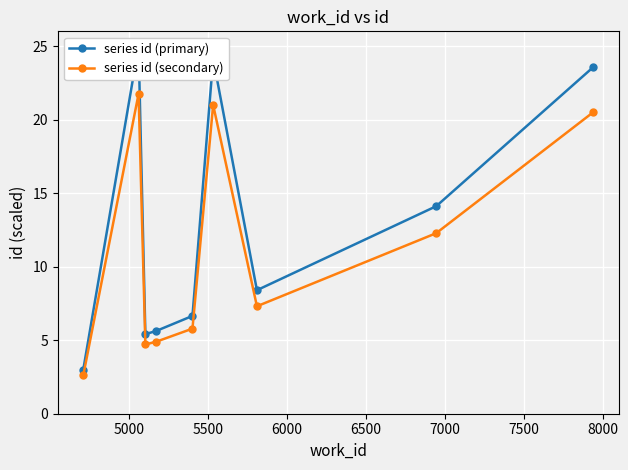

At 7000, list the series in order from largest to smallest.

series id (primary), series id (secondary)